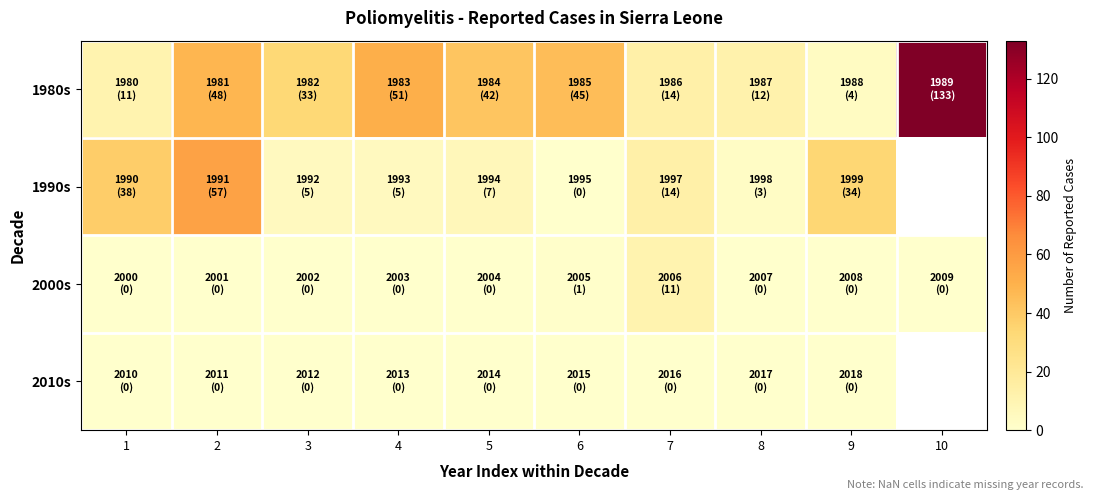

What is the difference between the maximum and minimum values in the 2000s series?

11.0